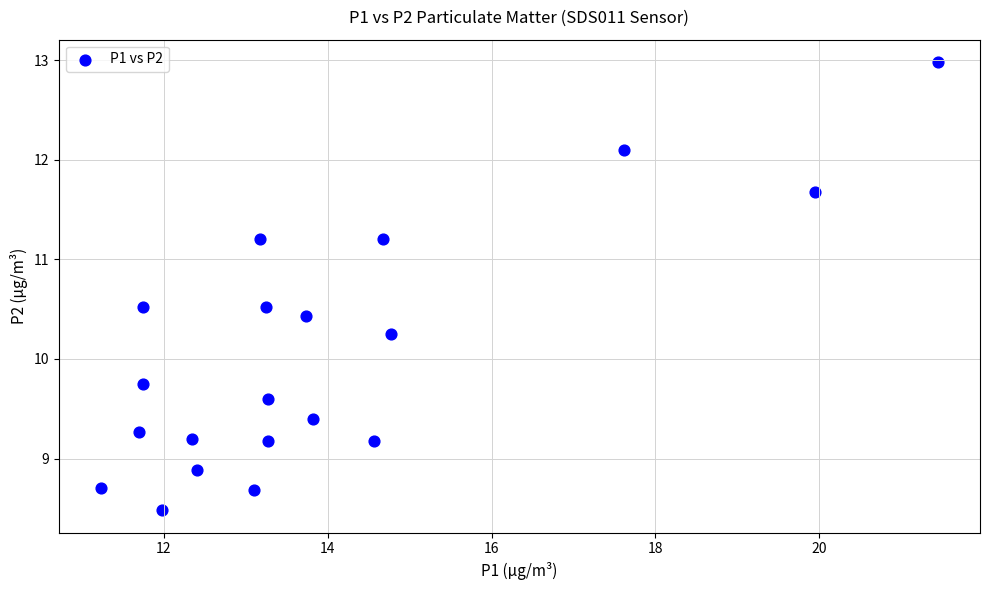

What is the range of Y values (max minus min)?

4.5